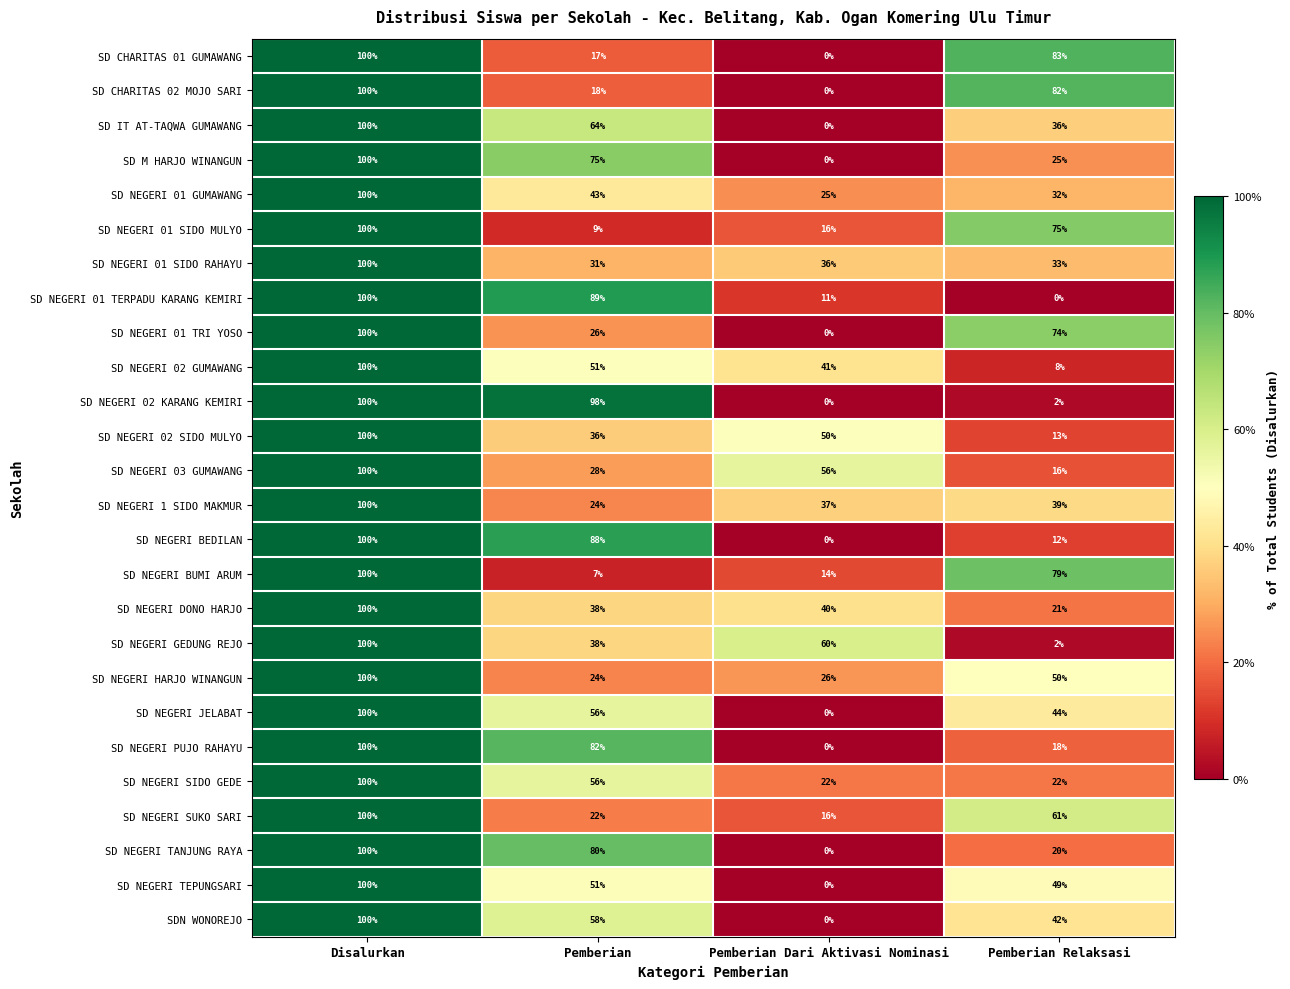

At which category is the sum across all series the highest?

Disalurkan